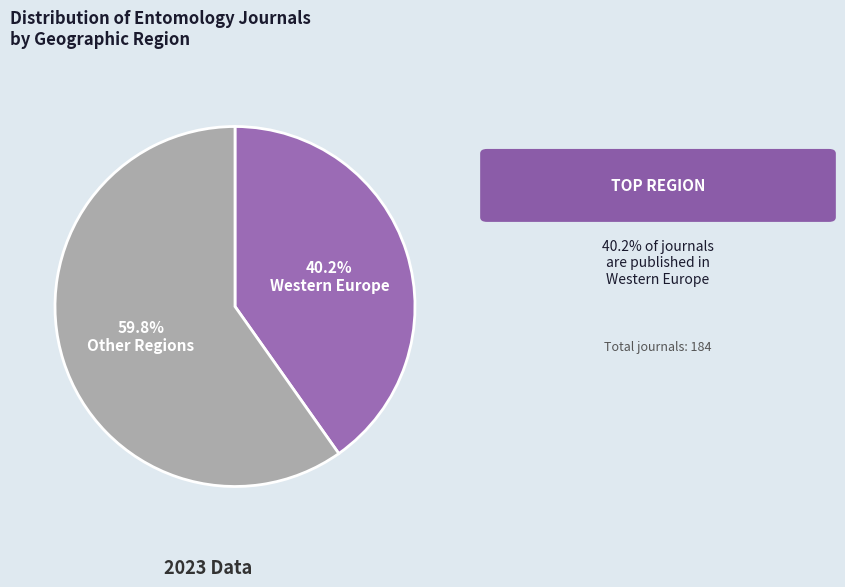

What portion of the pie excludes Western Europe?

59.8%